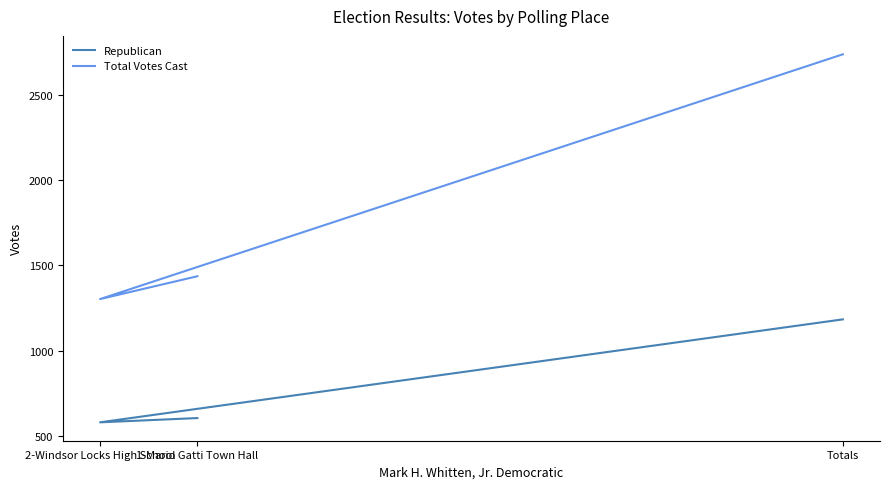

At how many categories does at least one series exceed 2535?

1